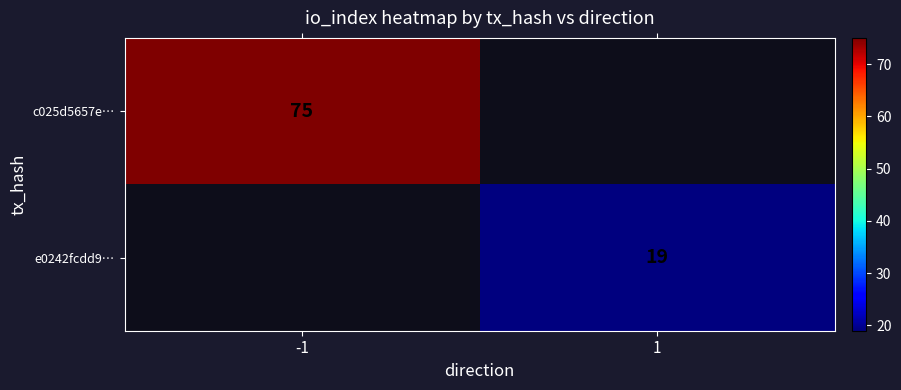

Is the value of e0242fcdd9… at 1 greater than the value of c025d5657e… at -1?

No